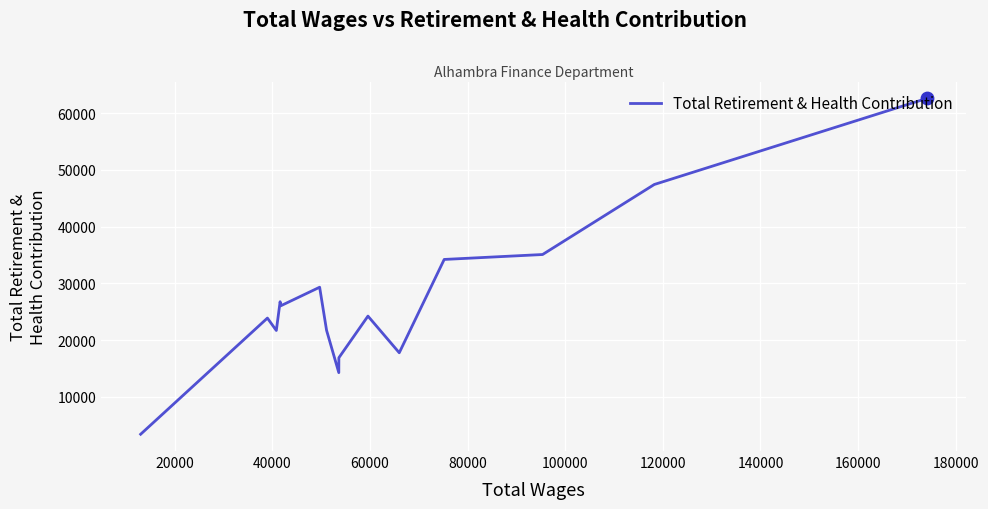

What is the greatest value displayed?

62610